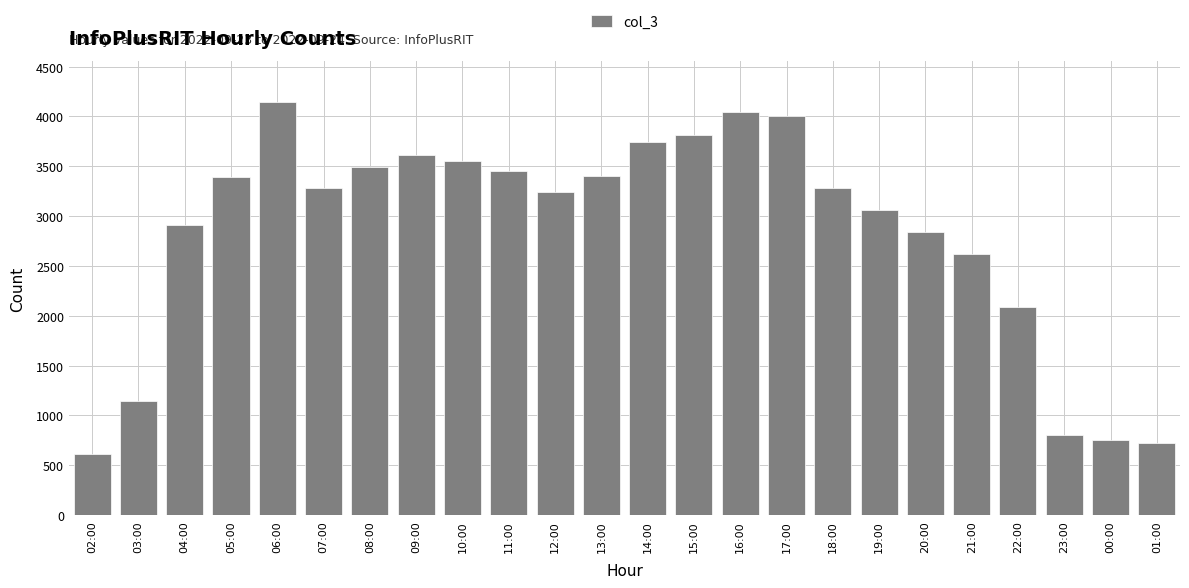

Read the value at 19:00.

3060